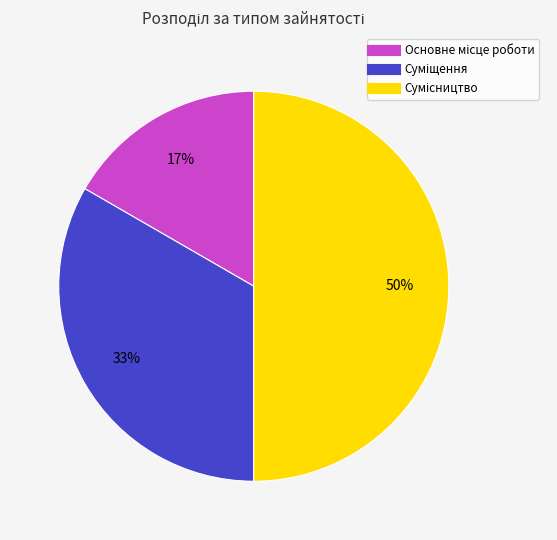

To the nearest percent, what is the difference between the largest and smallest slice percentages?

33%